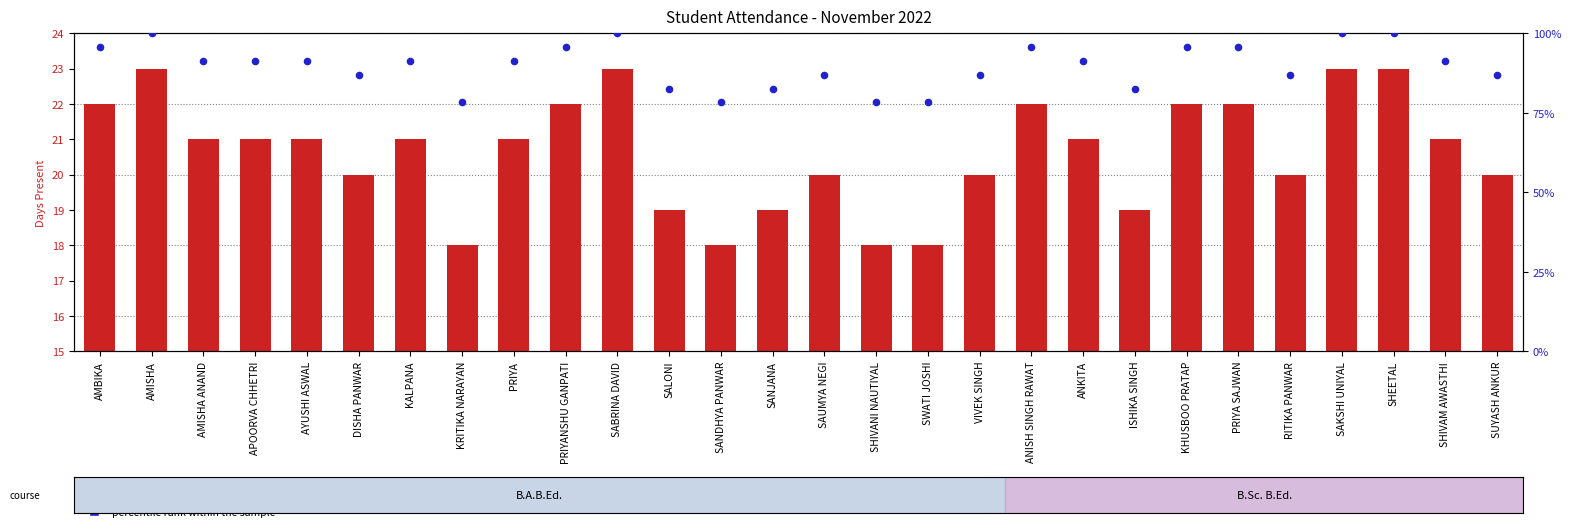

Which series has the largest total across all categories?

percentile rank within the sample